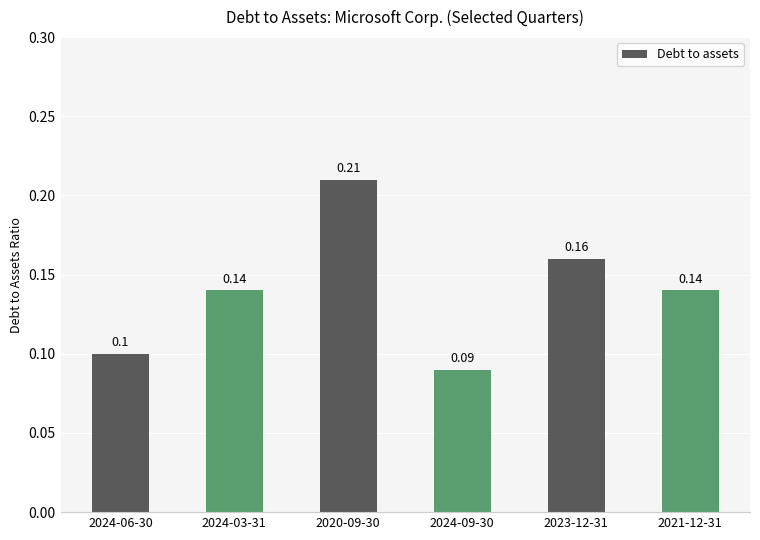

What is the minimum value shown in the chart?

0.1